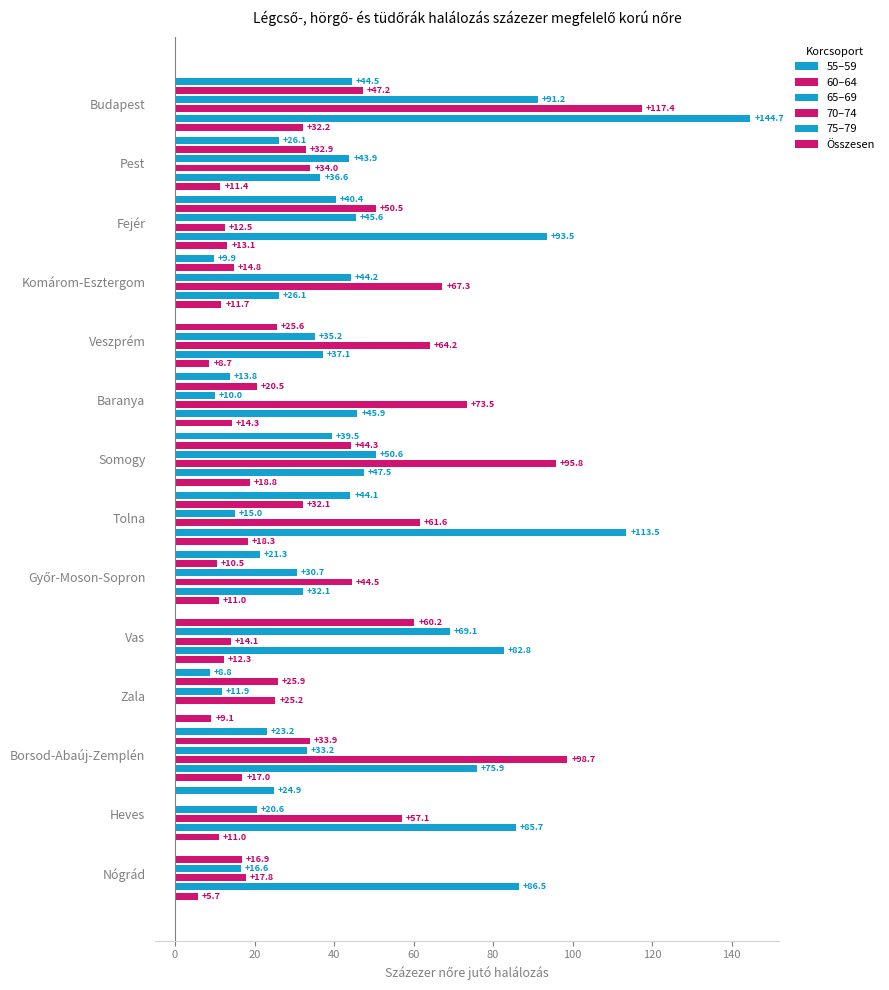

How many data points in 70–74 are less than 61?

7